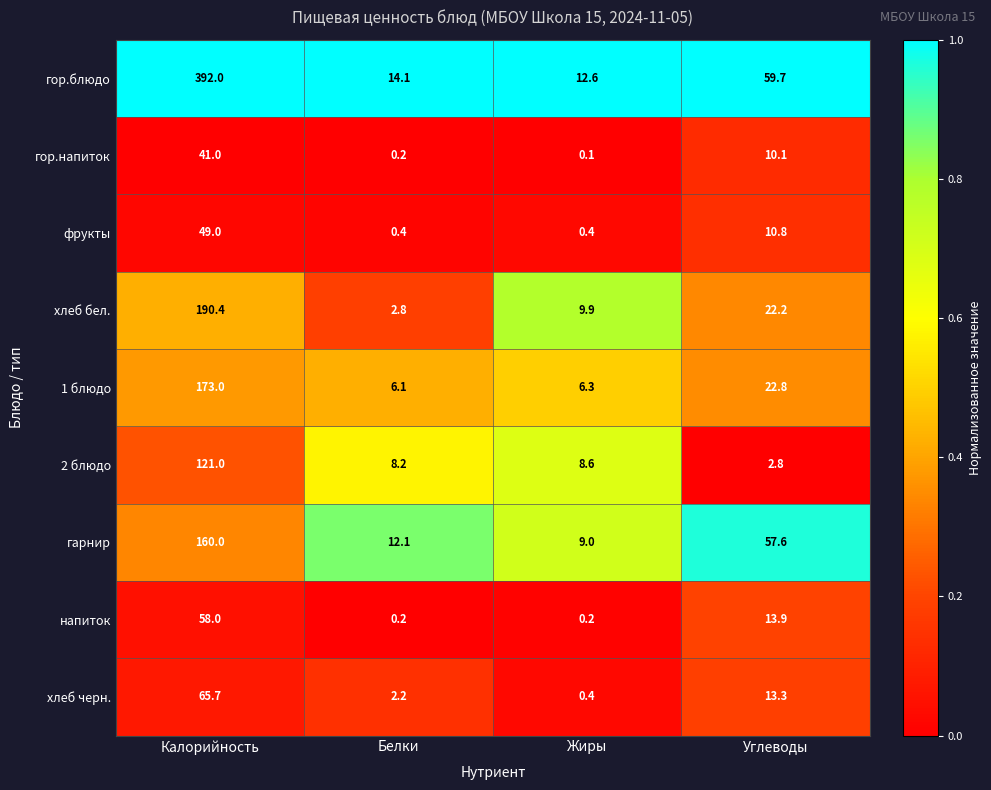

Which label corresponds to the smallest value in the chart?

Жиры